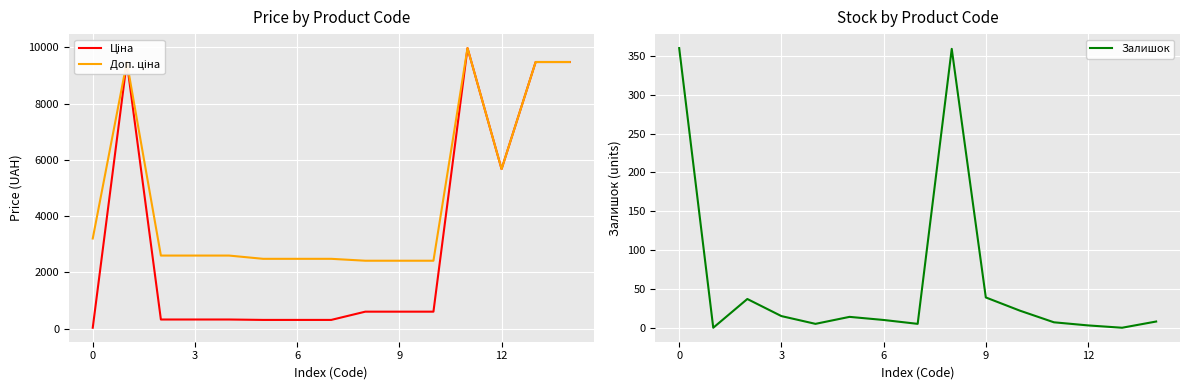

Which label corresponds to the largest value in the chart?

11